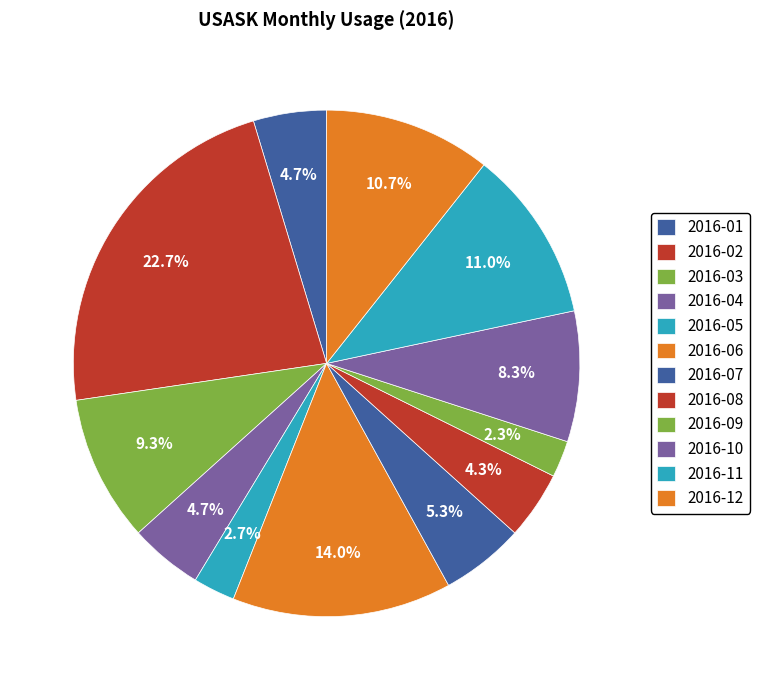

To the nearest percent, what percentage of the pie is 2016-07?

5%